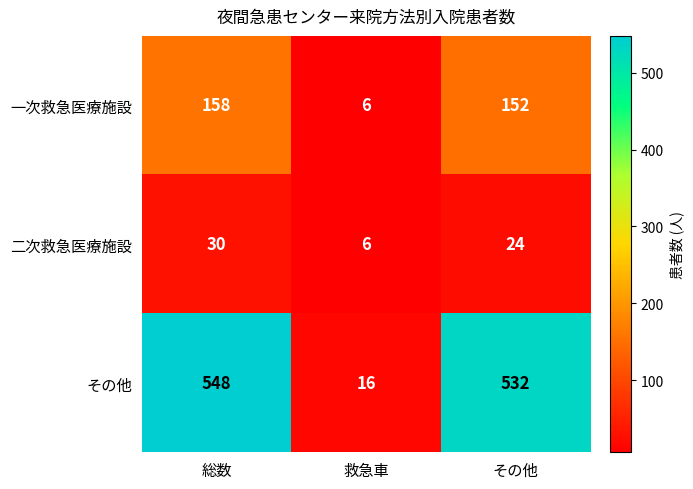

Reading left to right, extract all data points from this chart.

一次救急医療施設: 158	6	152
二次救急医療施設: 30	6	24
その他: 548	16	532